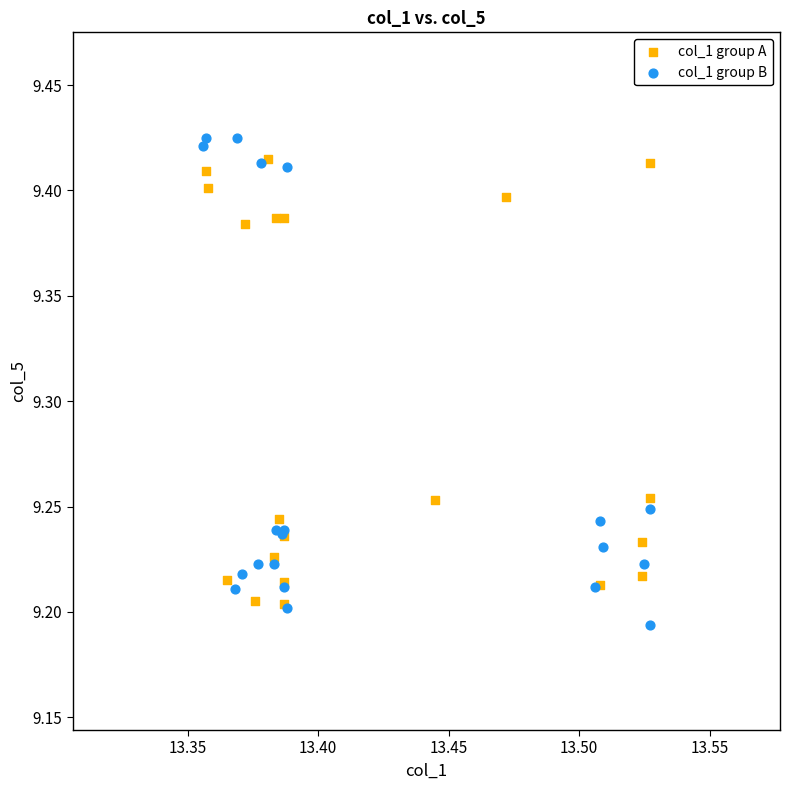

Which series has the largest Y range (max minus min)?

col_1 group B